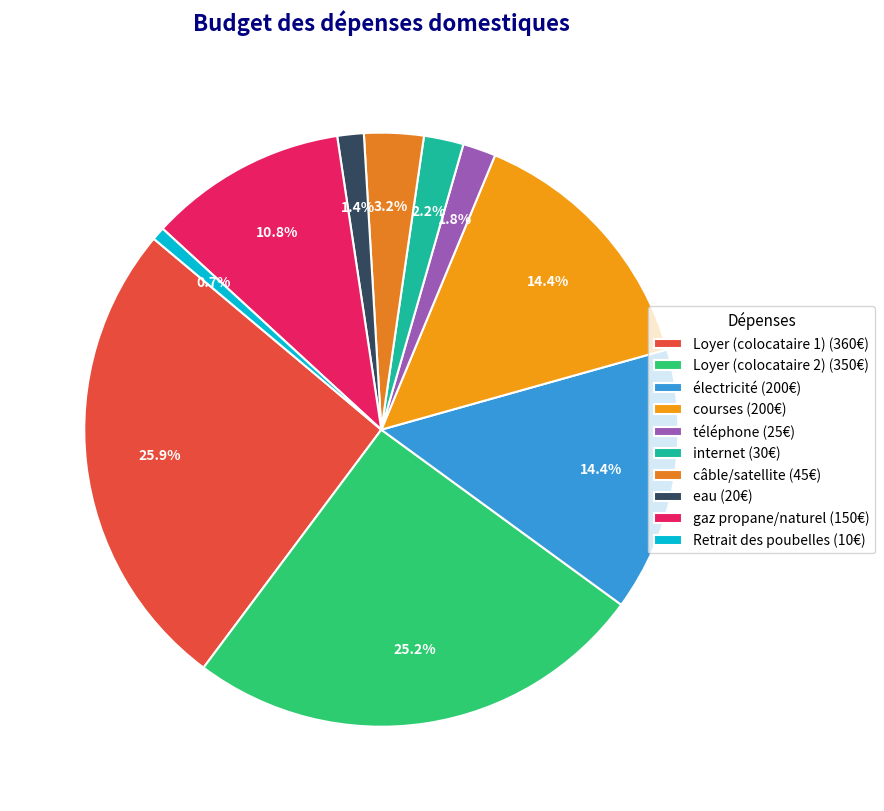

Count the number of slices in the pie.

10